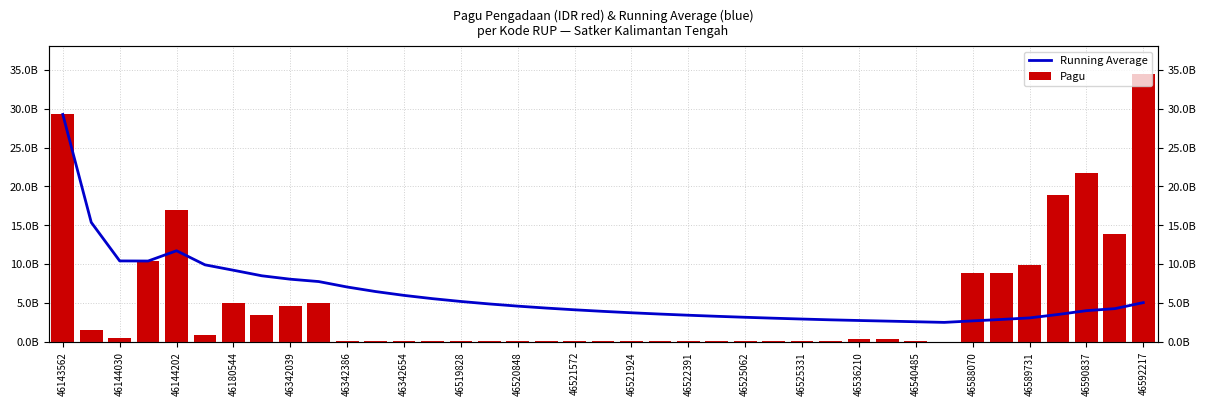

At how many categories does at least one series exceed 14283283471?

6